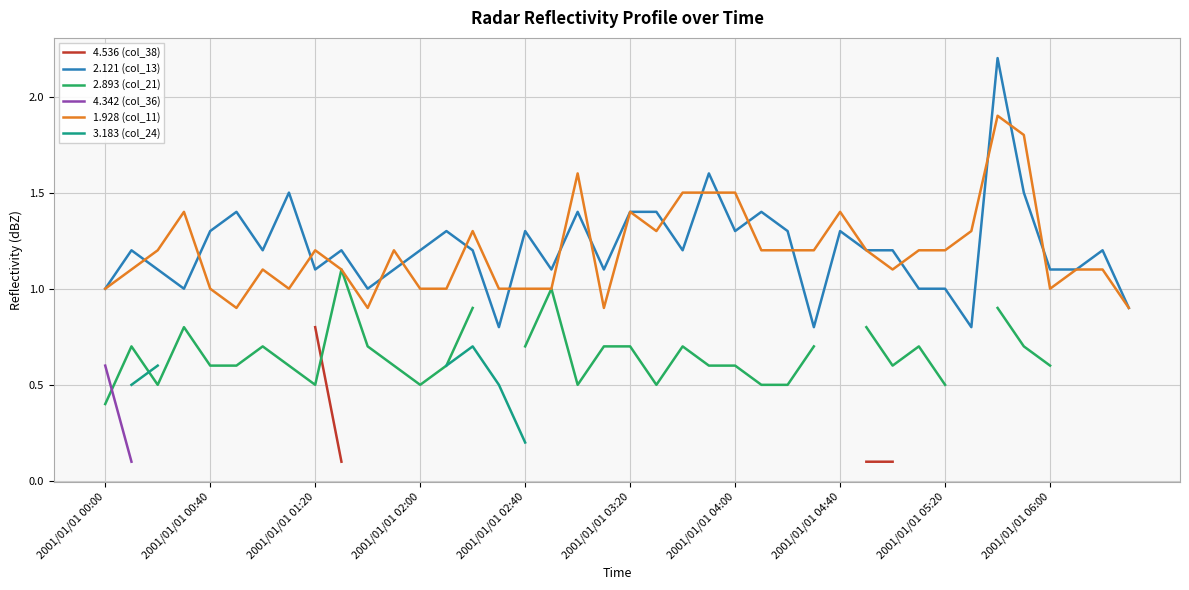

True or false: 4.536 (col_38) and 3.183 (col_24) intersect in this chart.

False